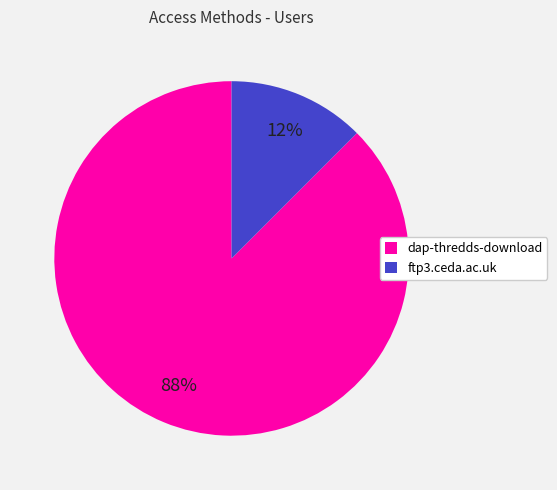

Is it true that dap-thredds-download is 99% of the pie?

False